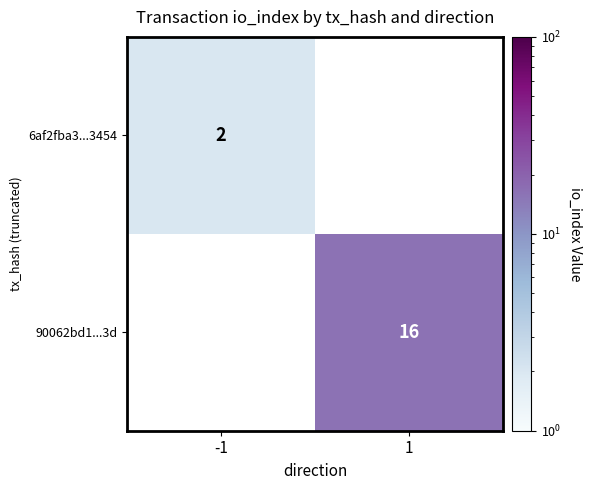

True or false: 6af2fba3...3454 has a value of 3 at -1.

False